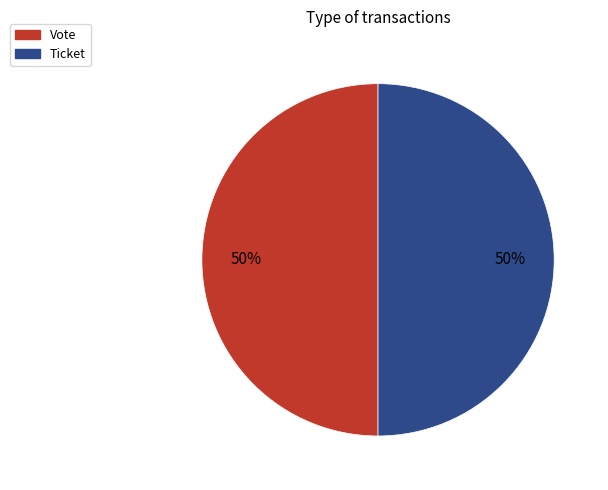

Do Vote and Ticket together represent more than half of the pie?

Yes